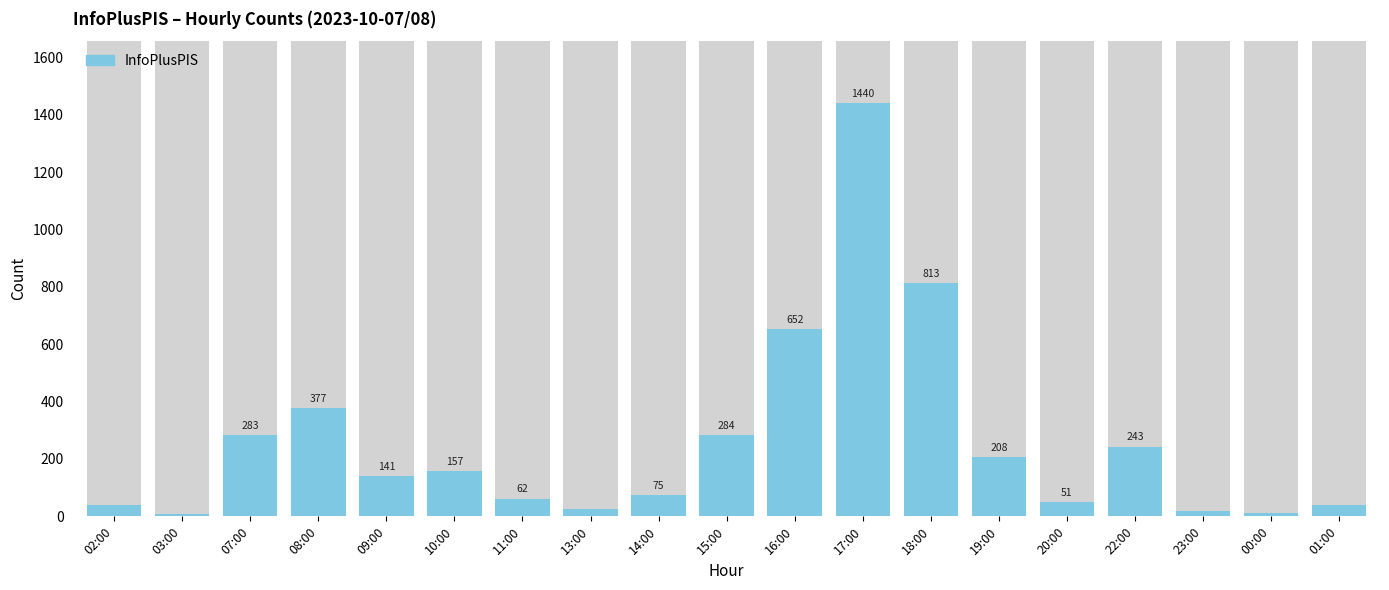

What is the label of the 12th bar from the right?

13:00